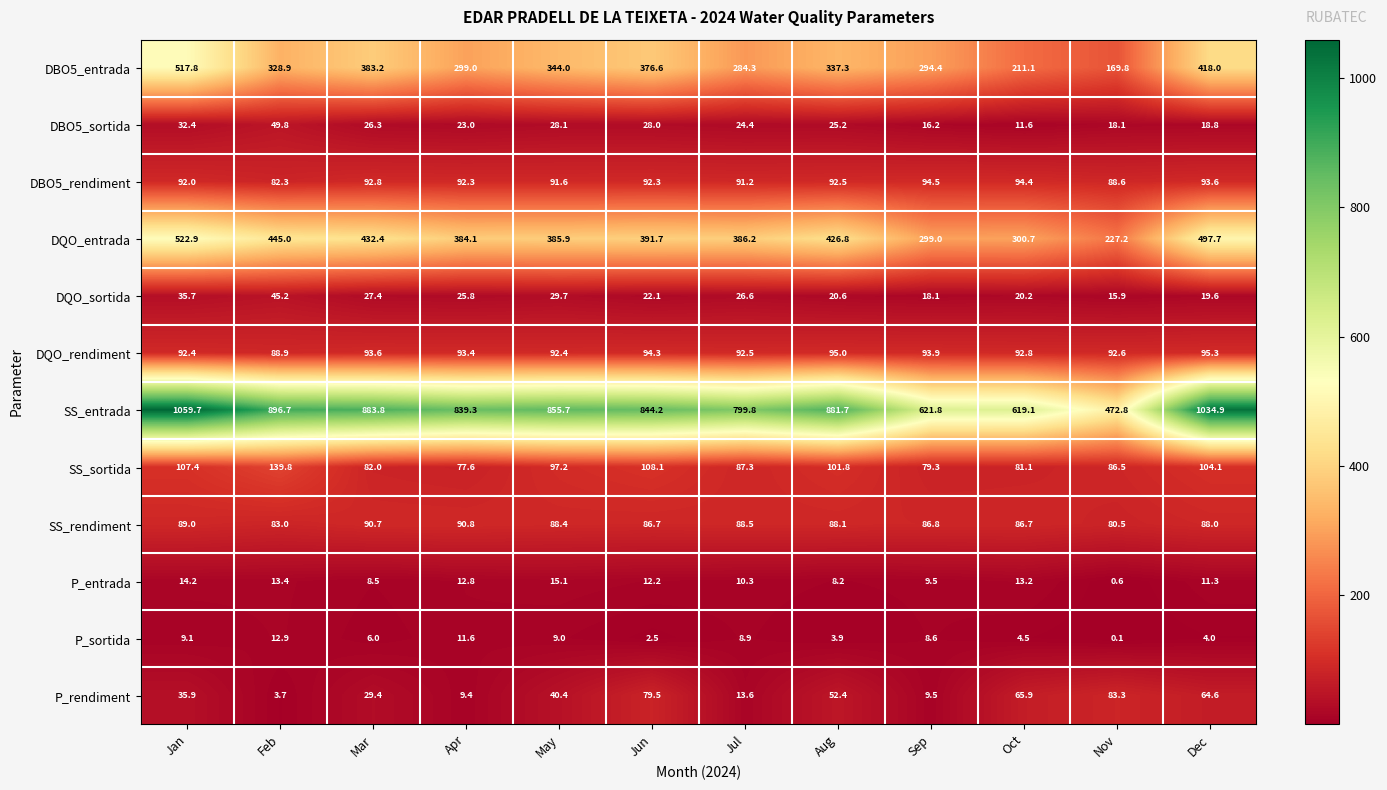

What is the sum of the DQO_rendiment values at Sep and May?

186.3